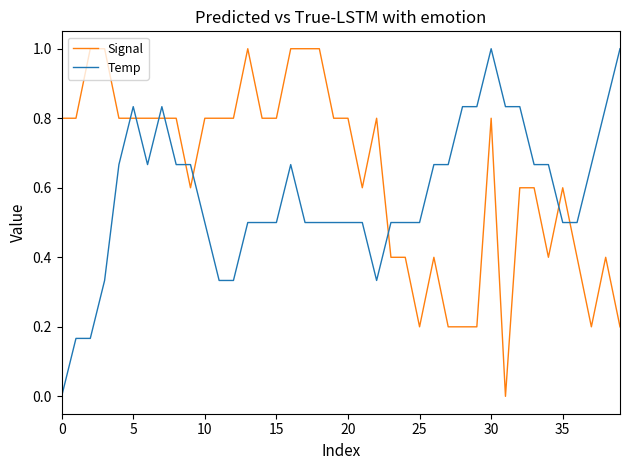

What are all the series names shown in the legend?

Signal, Temp